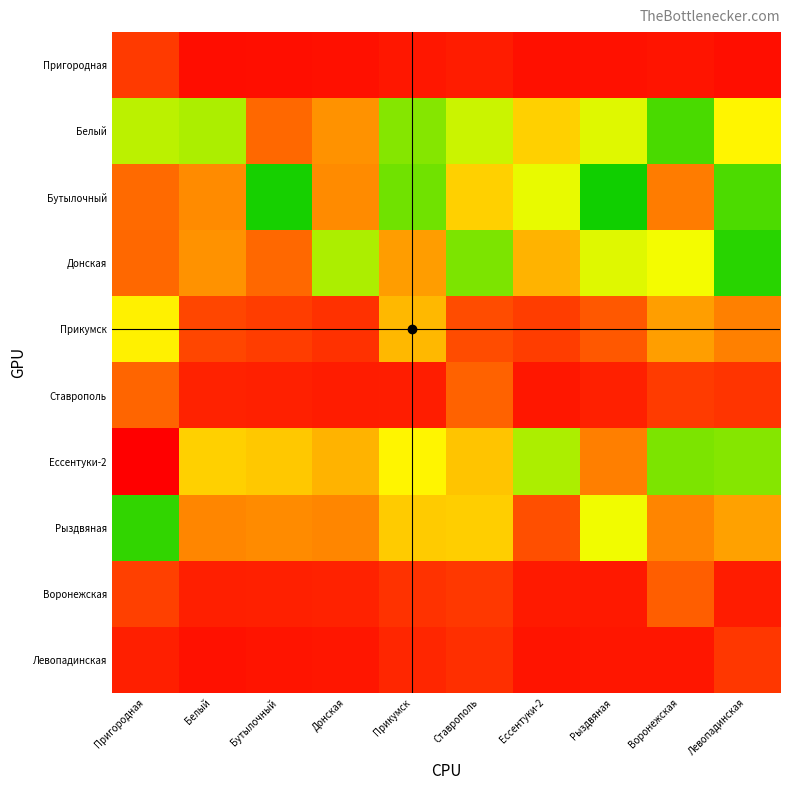

At which category does the chart reach its minimum across all series?

Белый